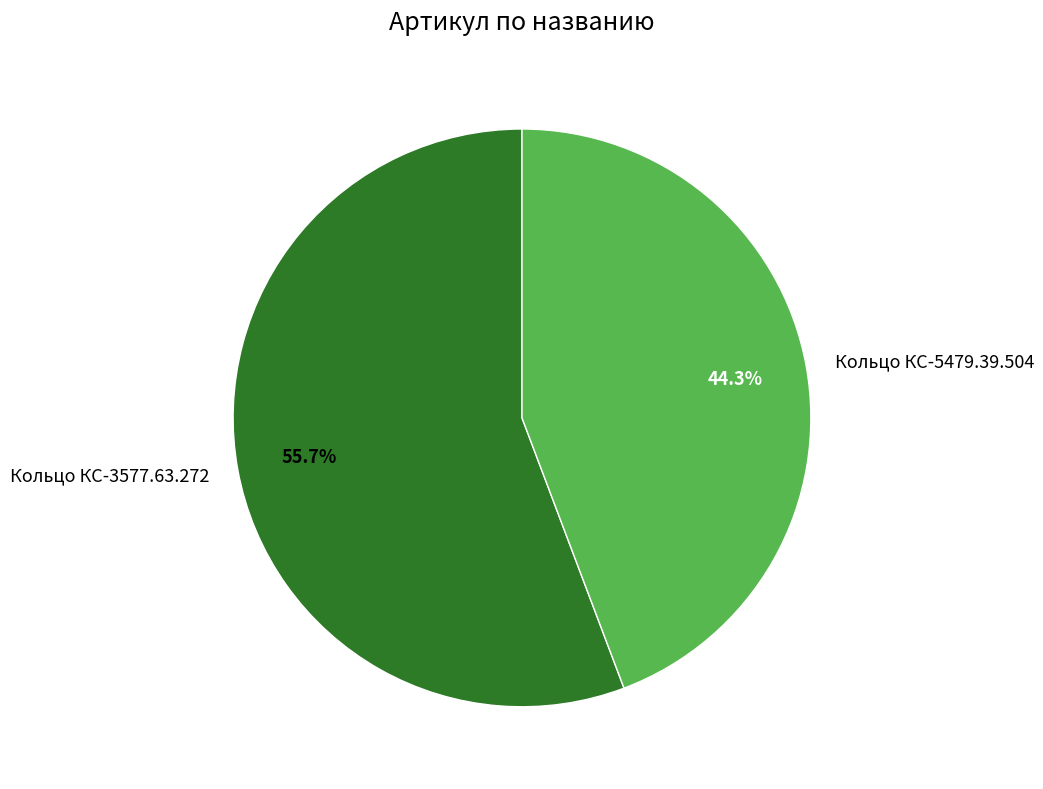

The Кольцо КС-3577.63.272 slice represents 56% of the pie. True or false?

True